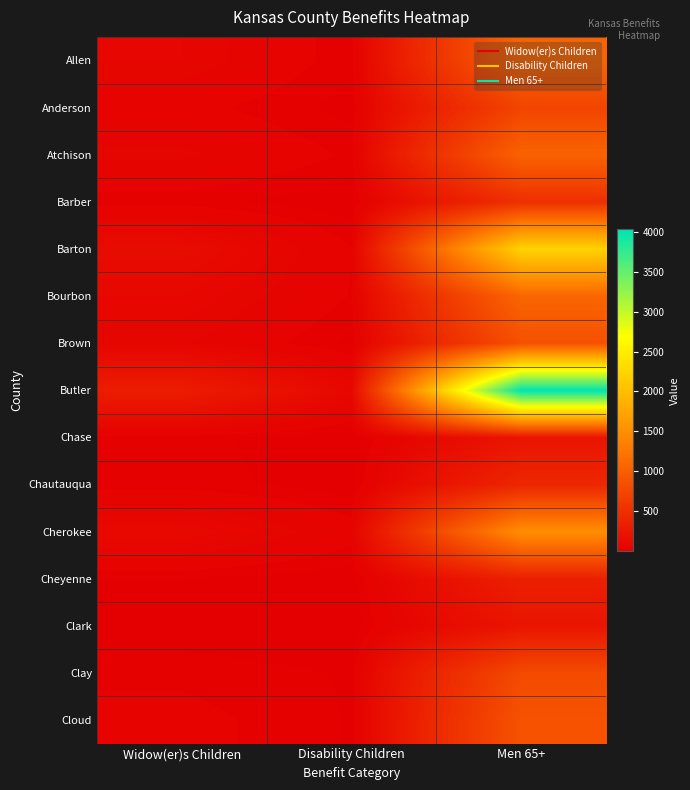

Reading left to right, what are all the values shown in this chart?

Allen: Widow(er)s Children=82	Disability Children=22	Men 65+=1069
Anderson: Widow(er)s Children=43	Disability Children=12	Men 65+=730
Atchison: Widow(er)s Children=71	Disability Children=31	Men 65+=1045
Barber: Widow(er)s Children=25	Disability Children=6	Men 65+=507
Barton: Widow(er)s Children=139	Disability Children=35	Men 65+=2225
Bourbon: Widow(er)s Children=97	Disability Children=33	Men 65+=1082
Brown: Widow(er)s Children=68	Disability Children=14	Men 65+=850
Butler: Widow(er)s Children=309	Disability Children=94	Men 65+=4028
Chase: Widow(er)s Children=26	Disability Children=3	Men 65+=226
Chautauqua: Widow(er)s Children=27	Disability Children=8	Men 65+=409
Cherokee: Widow(er)s Children=113	Disability Children=46	Men 65+=1503
Cheyenne: Widow(er)s Children=18	Disability Children=7	Men 65+=343
Clark: Widow(er)s Children=7	Disability Children=3	Men 65+=225
Clay: Widow(er)s Children=29	Disability Children=17	Men 65+=791
Cloud: Widow(er)s Children=43	Disability Children=17	Men 65+=874